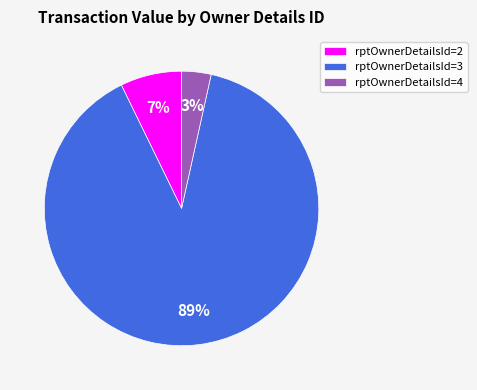

Count the number of slices in the pie.

3